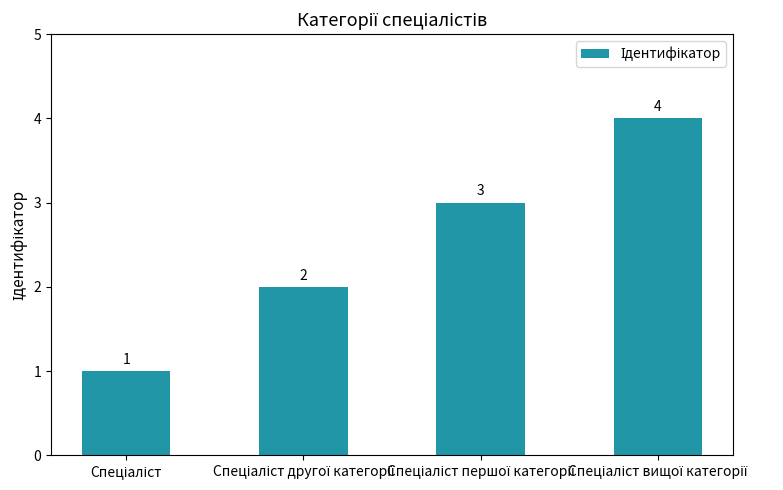

What is the difference between the maximum and minimum values?

3